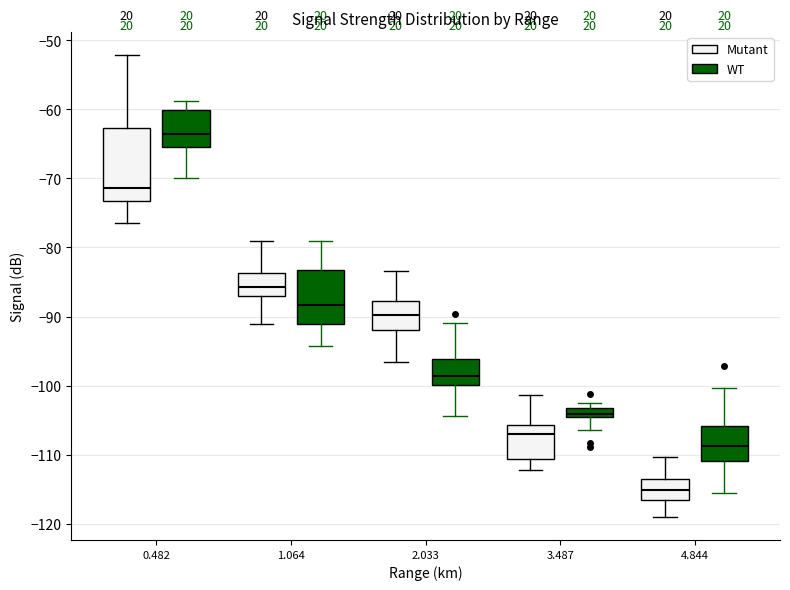

Where does the upper whisker of the box for 1.064 (WT) end on the y-axis? The values are not printed on the chart, so give them approximately, as read against the axis.

-79